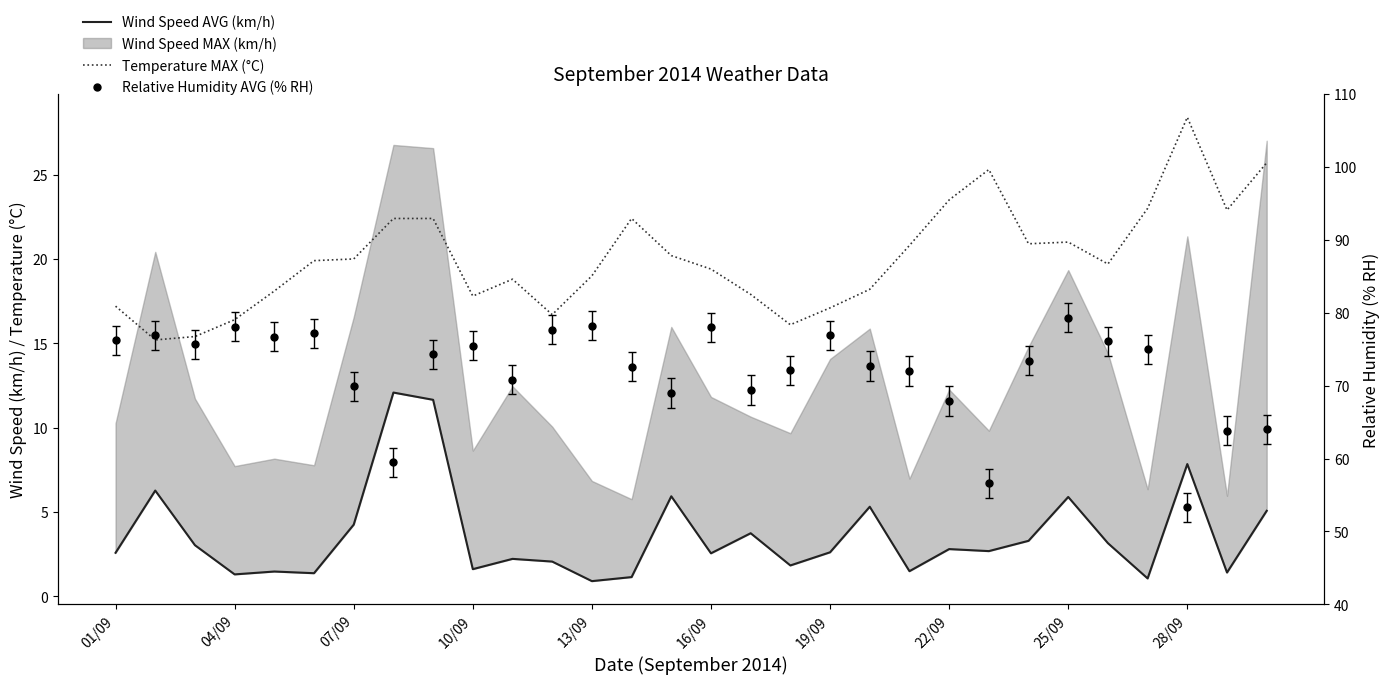

True or false: Relative Humidity AVG (% RH) and Wind Speed AVG (km/h) cross at least once.

False